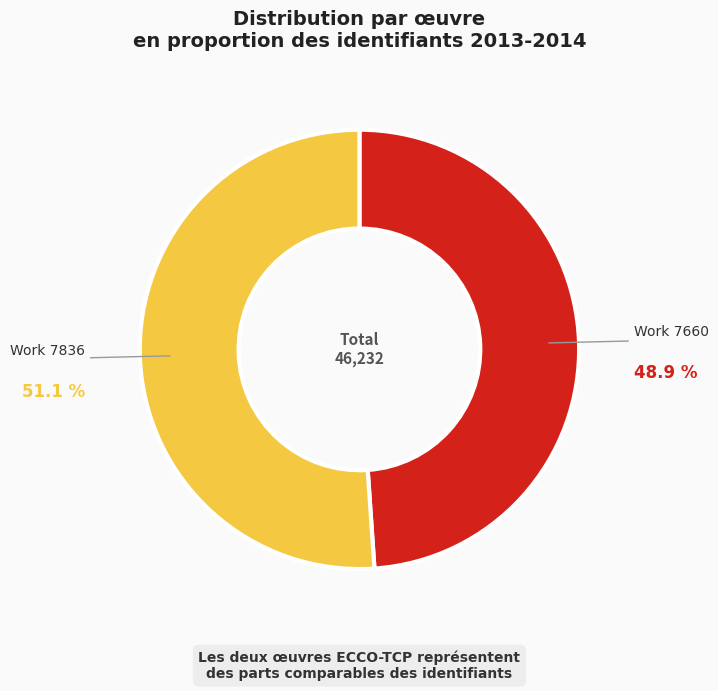

How many slices are in this pie chart?

2